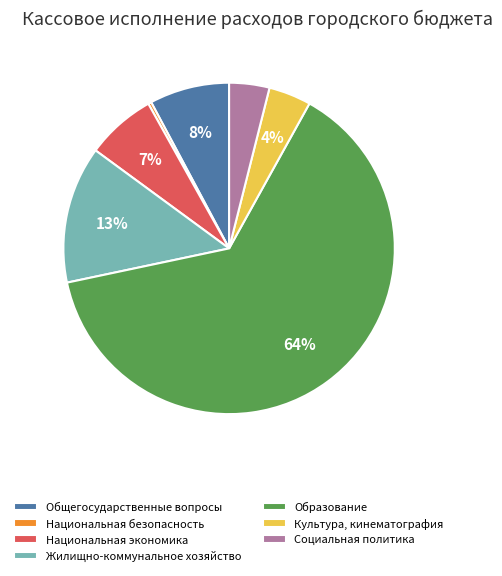

Is there a majority slice in this chart?

Yes